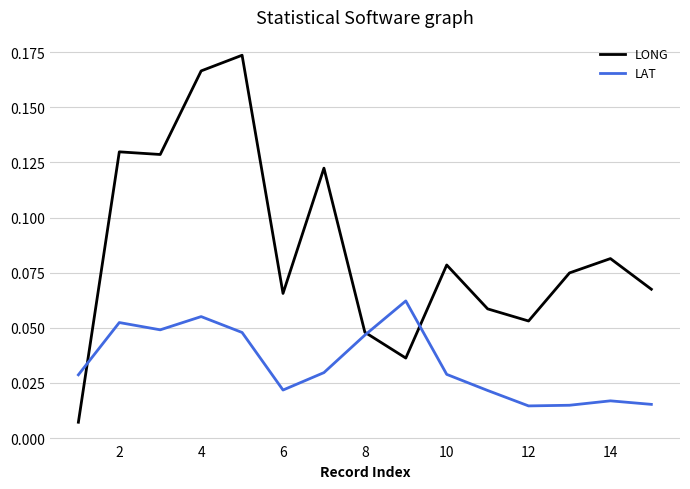

Rank the series by their maximum value, from lowest to highest.

LAT, LONG